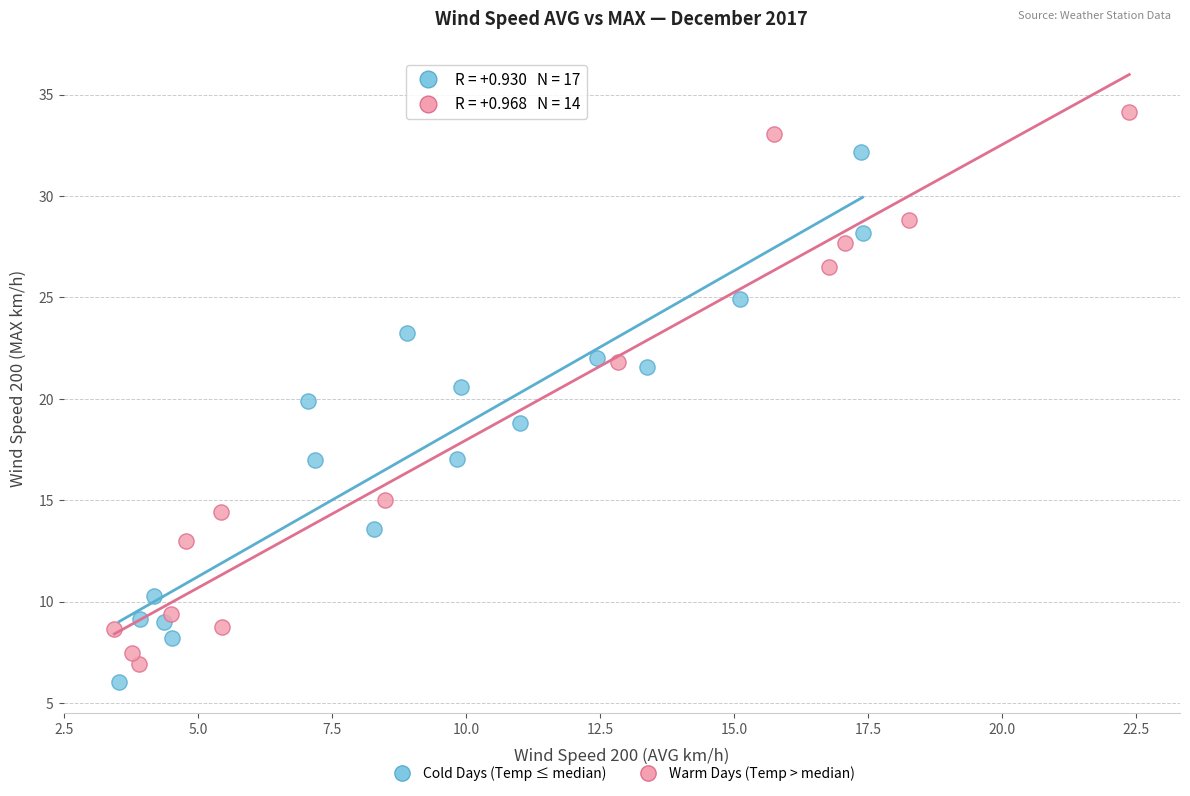

Which series has the widest spread of Y values?

Warm Days (Temp > median)